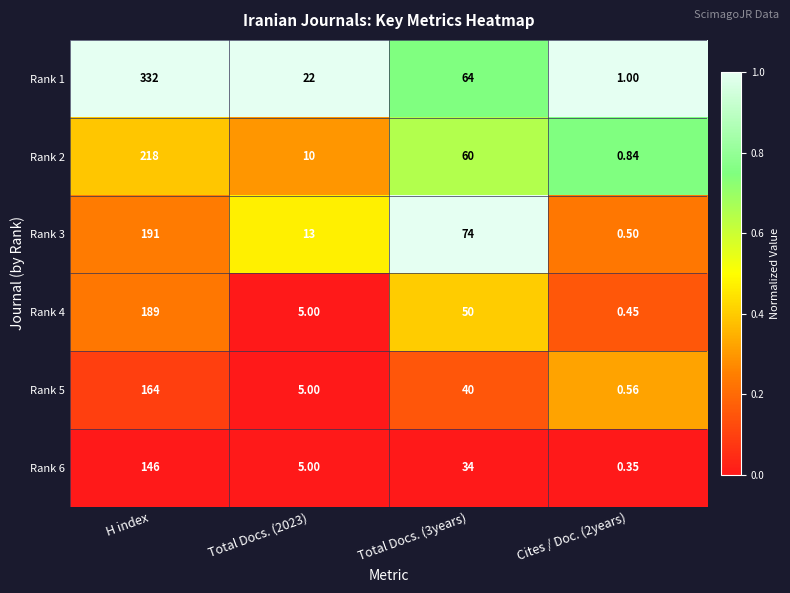

Which series has the largest range (max minus min)?

Rank 1